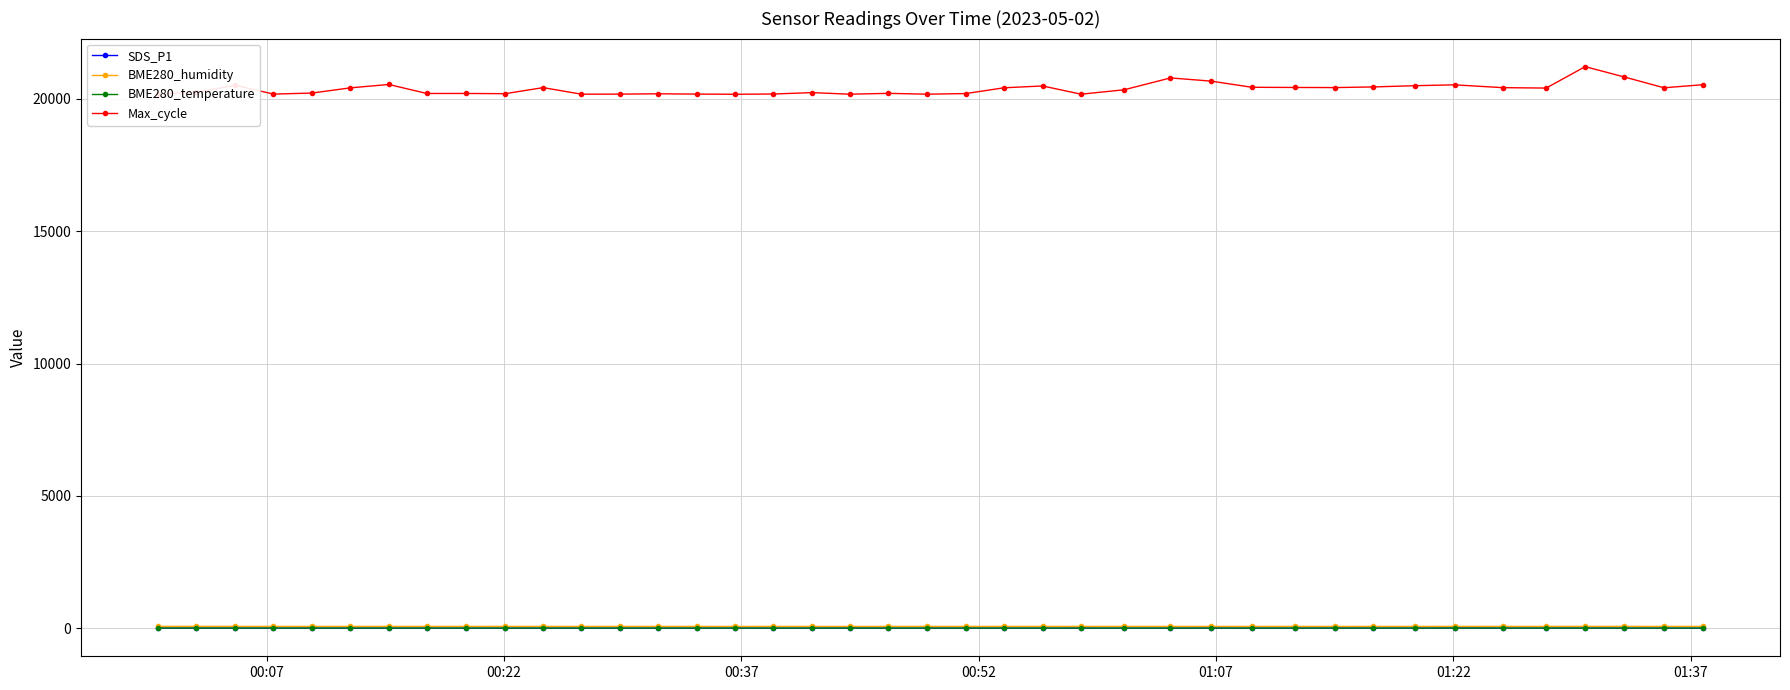

True or false: Max_cycle and SDS_P1 intersect in this chart.

False